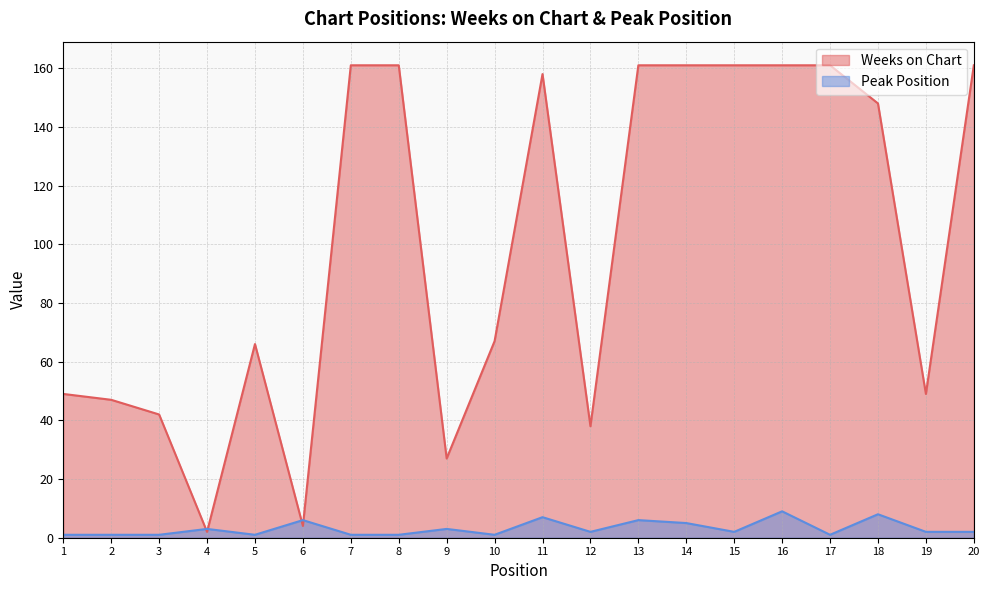

Rank the series at 14 from highest to lowest value.

Weeks on Chart, Peak Position